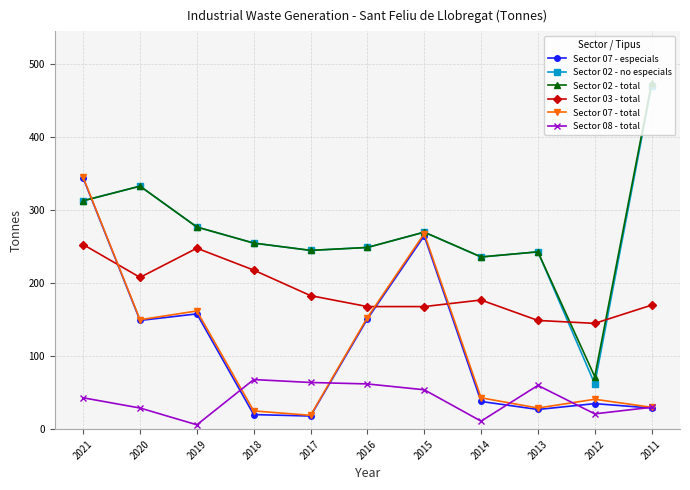

Which category has the highest value in the Sector 07 - especials series?

2021